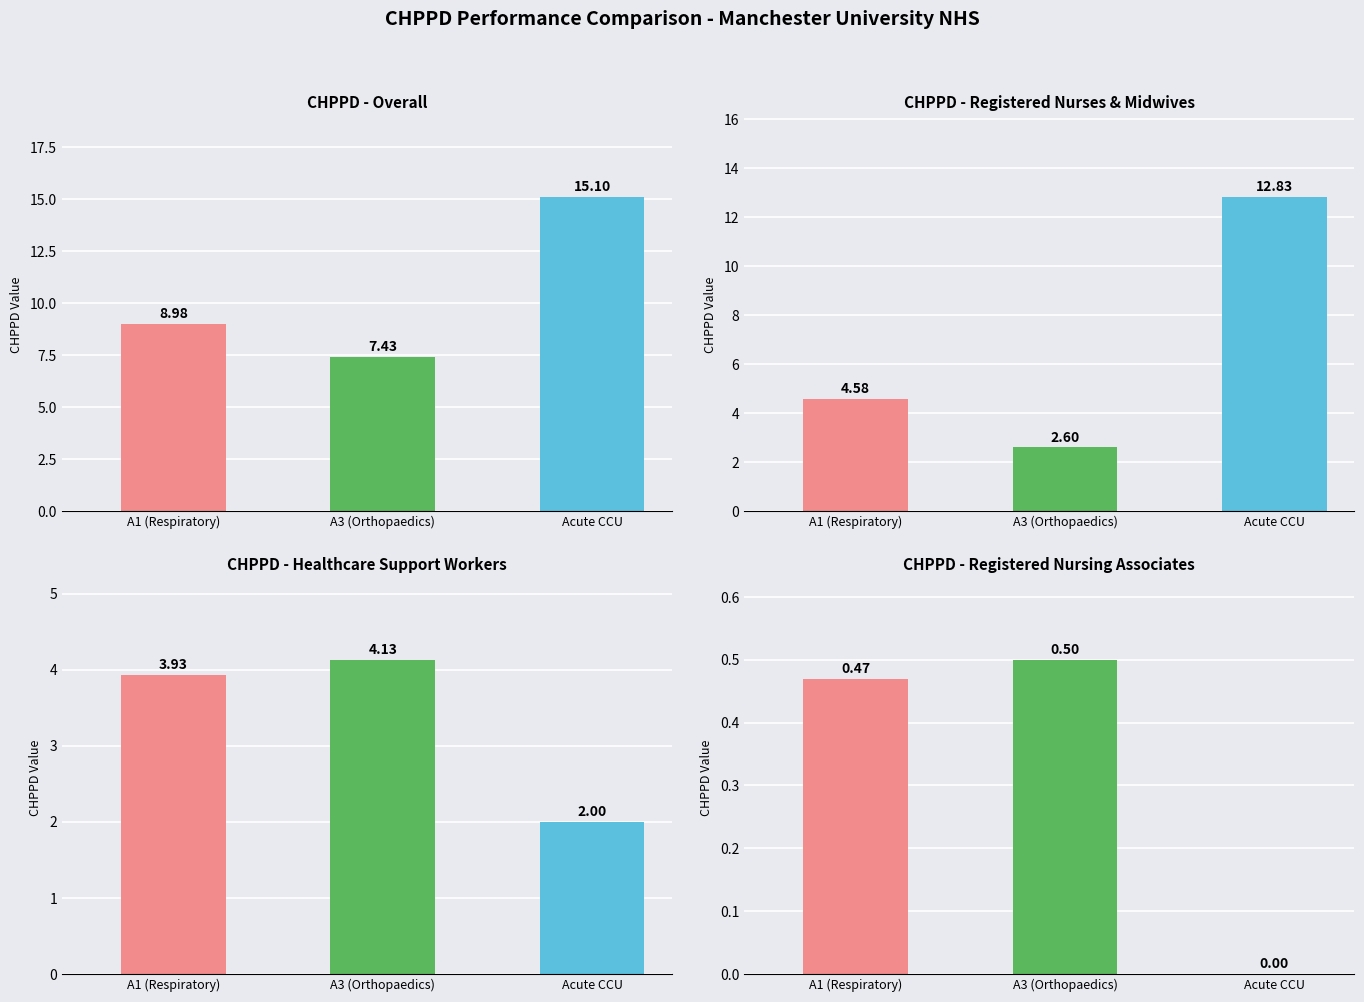

At which category is the sum across all series the highest?

Acute CCU